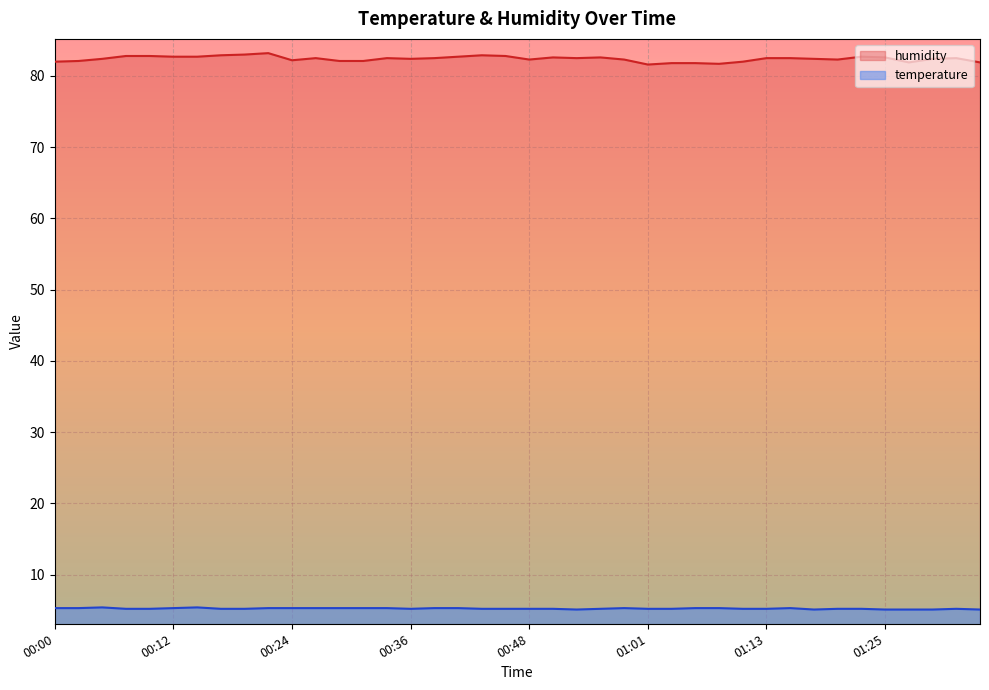

True or false: humidity and temperature intersect in this chart.

False